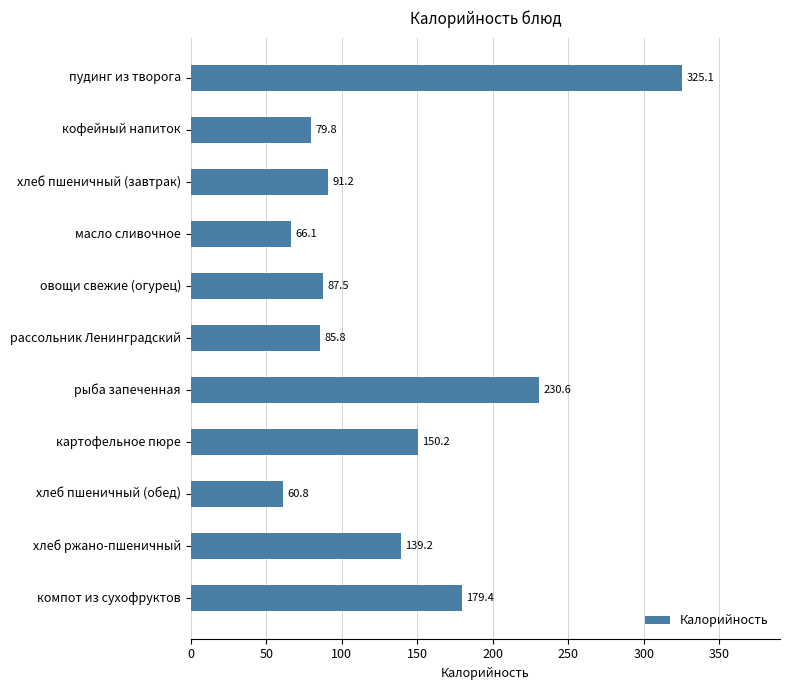

List the labels in order of value, smallest first.

хлеб пшеничный (обед), масло сливочное, кофейный напиток, рассольник Ленинградский, овощи свежие (огурец), хлеб пшеничный (завтрак), хлеб ржано-пшеничный, картофельное пюре, компот из сухофруктов, рыба запеченная, пудинг из творога